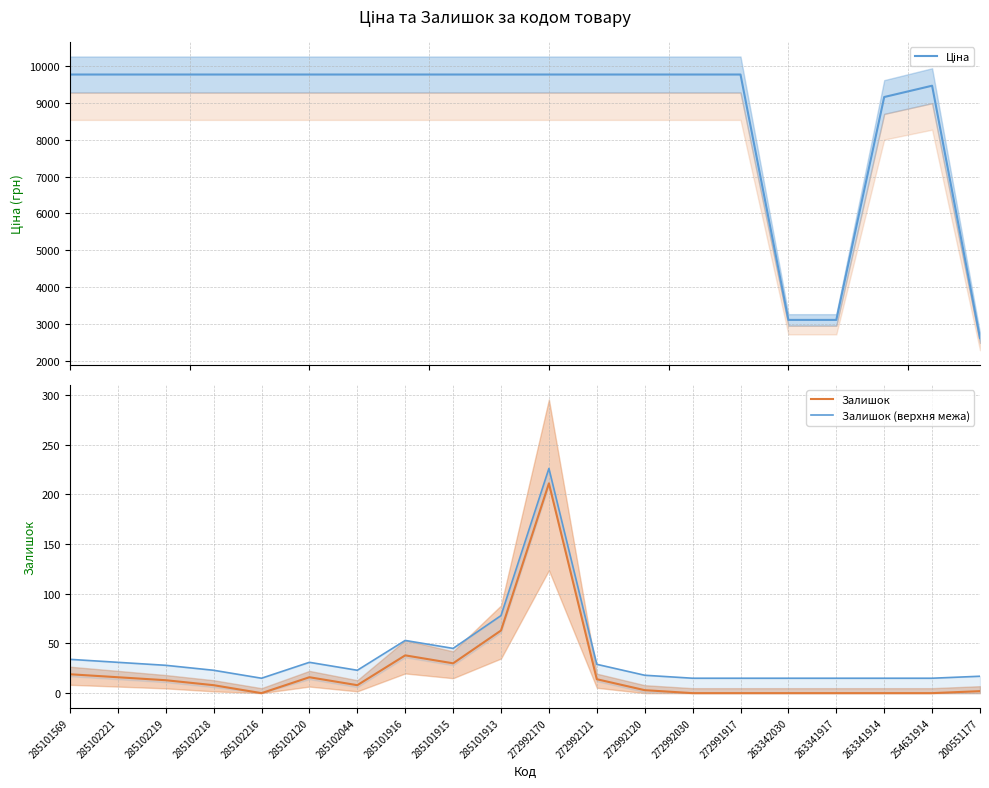

At which label does Ціна first exceed 9764?

285101569